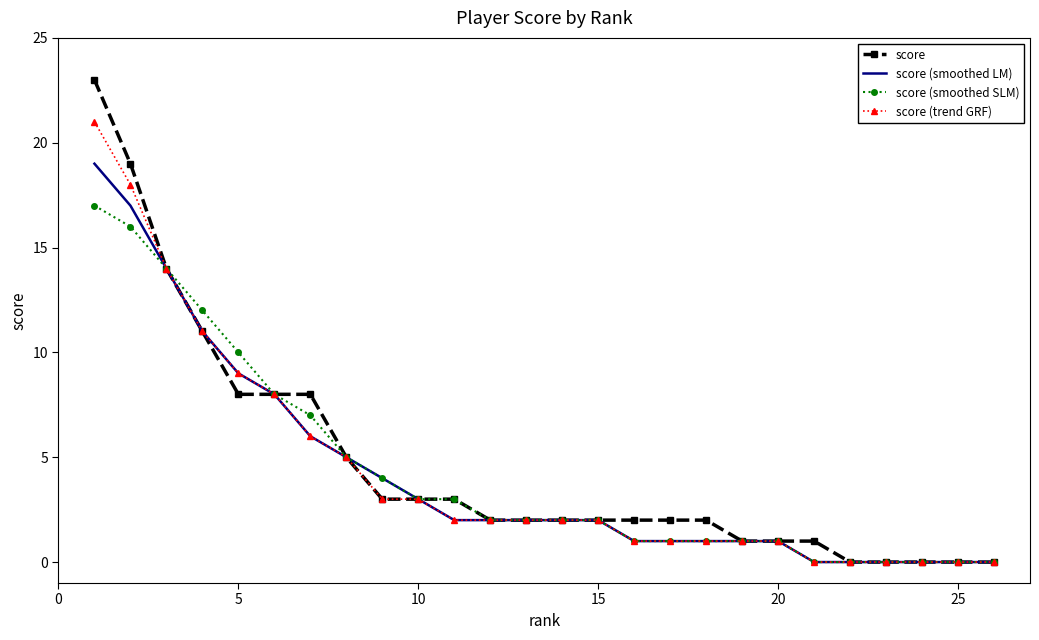

What is the difference between the second highest and minimum values in the score (smoothed LM) series?

17